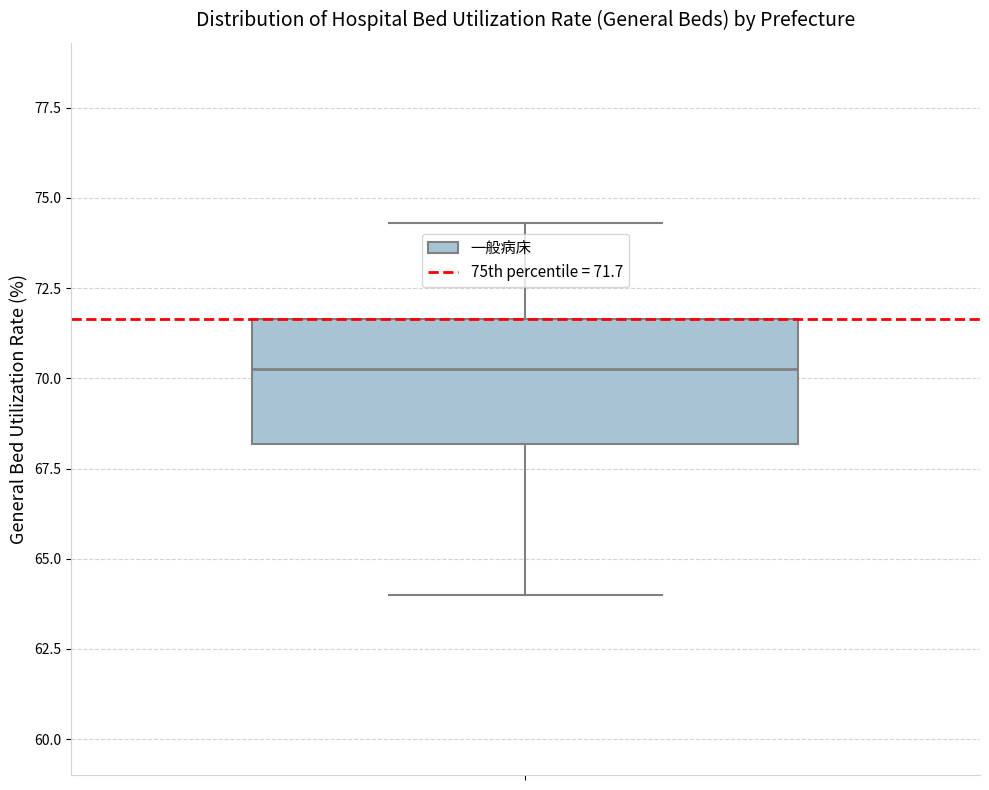

Where does the median line of the box sit on the y-axis? The values are not printed on the chart, so give them approximately, as read against the axis.

70.5